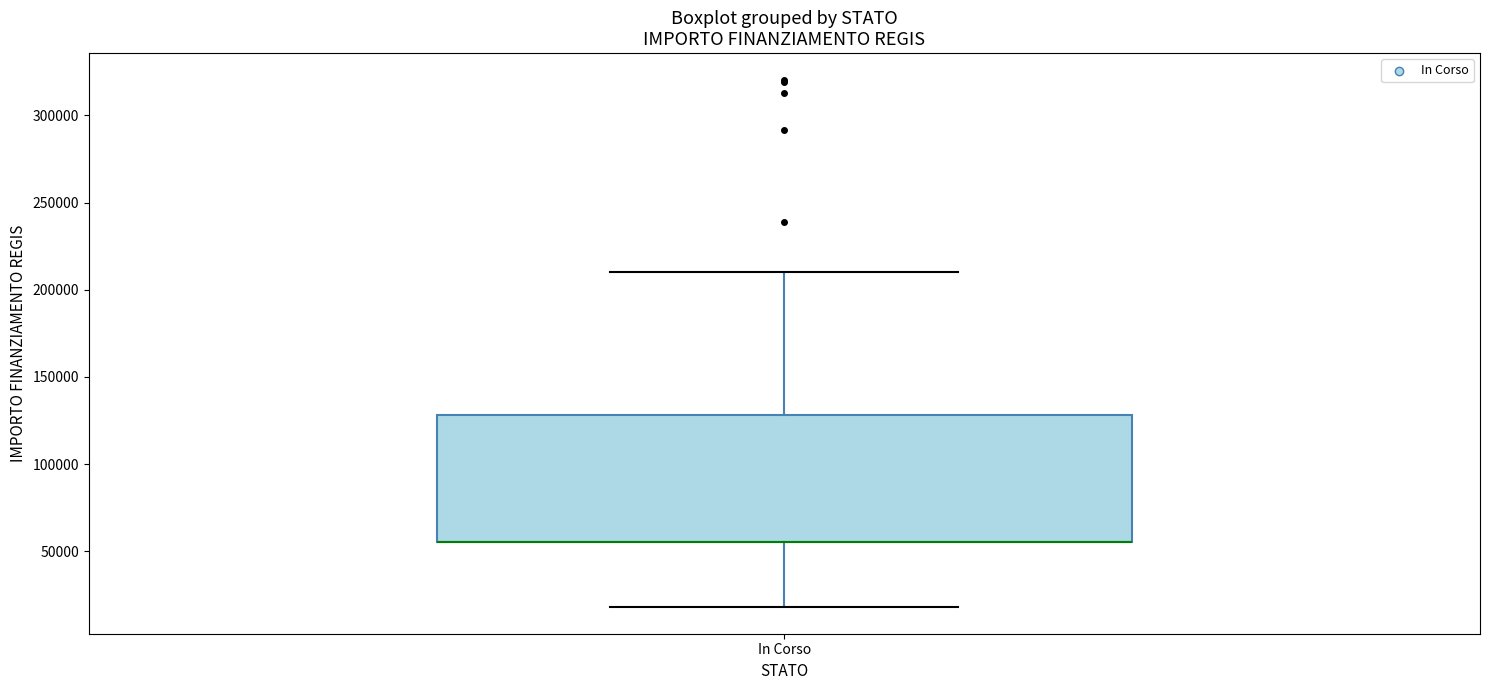

Where is the lower edge of the box for In Corso on the y-axis? The values are not printed on the chart, so give them approximately, as read against the axis.

55000